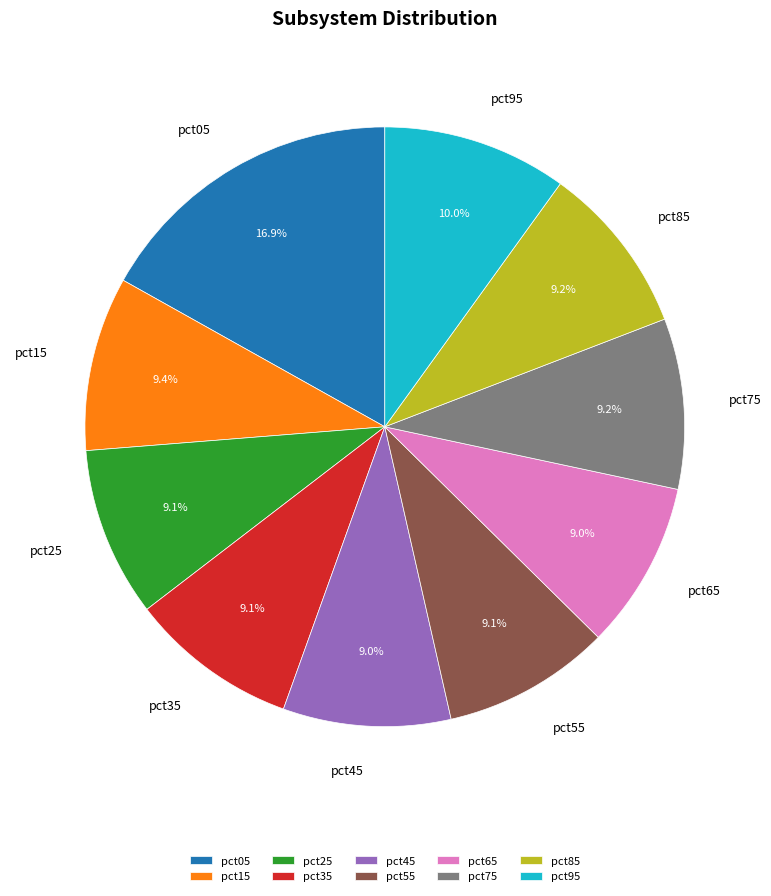

How many slices are in this pie chart?

10